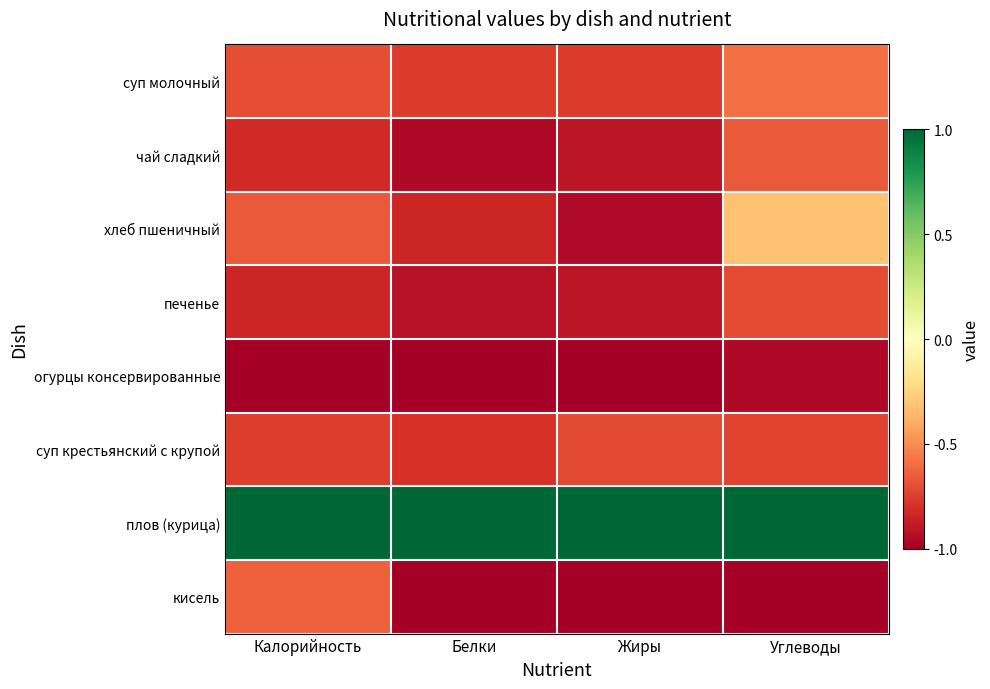

What is the total value across all series at Углеводы?

-4.0